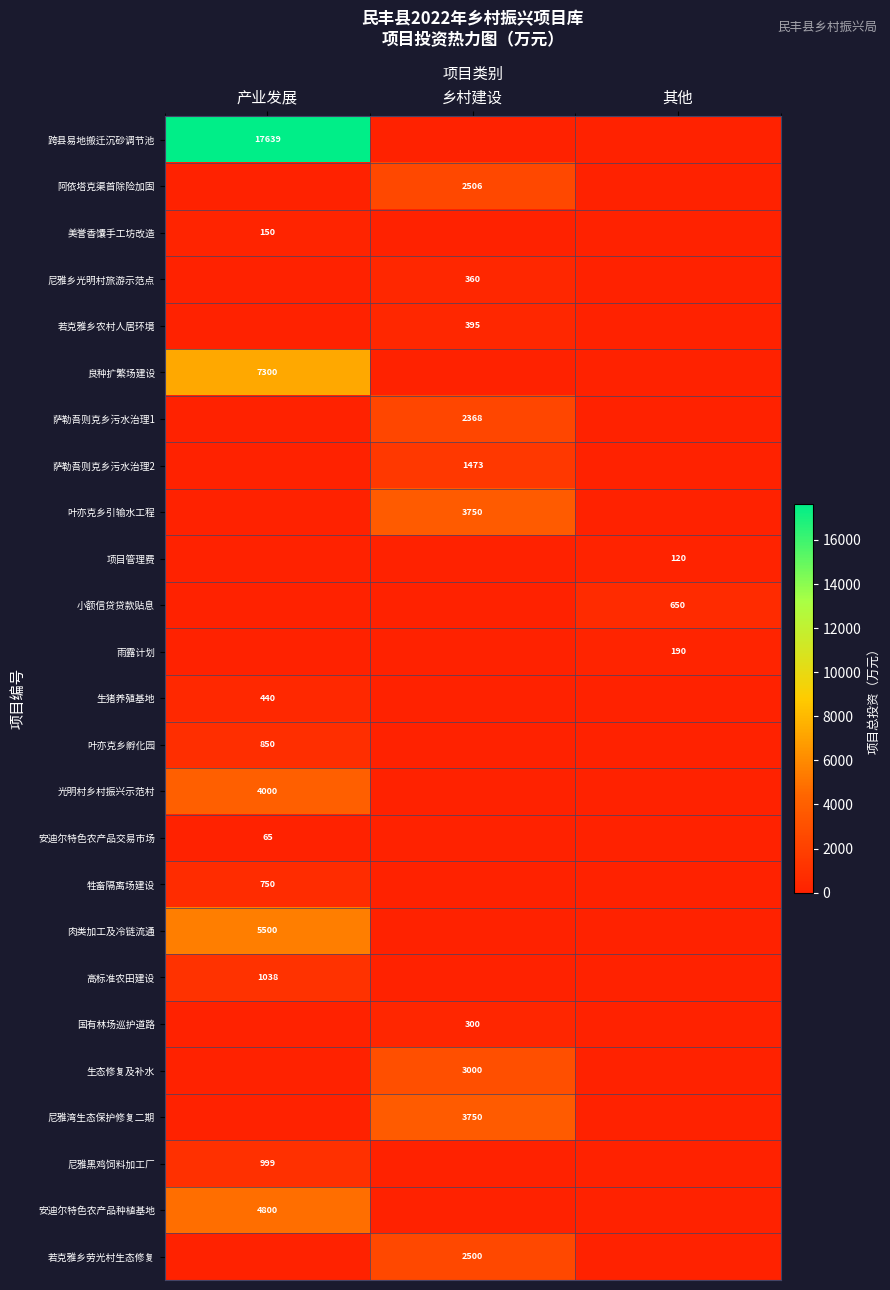

At how many categories does at least one series exceed 7308?

1